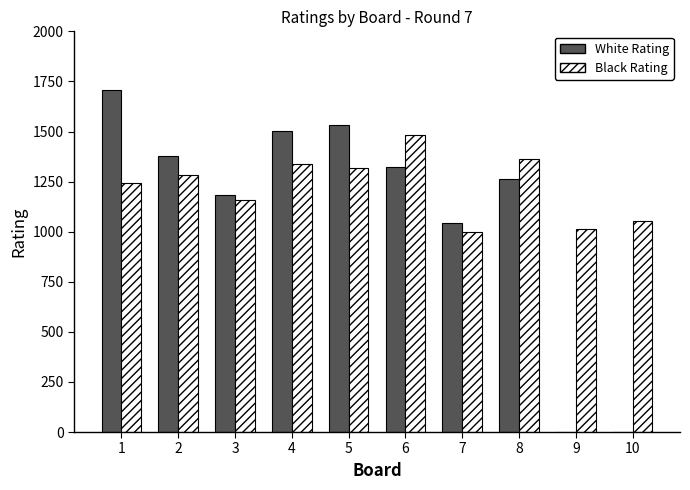

Reading left to right, transcribe all the data shown in this chart.

White Rating: 1=1705	2=1379	3=1184	4=1501	5=1534	6=1325	7=1042	8=1261	9=0	10=0
Black Rating: 1=1241	2=1281	3=1160	4=1337	5=1317	6=1483	7=1000	8=1362	9=1013	10=1054